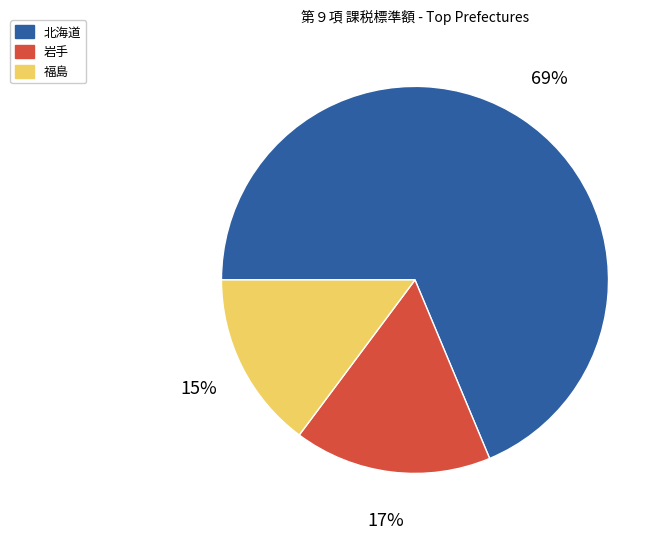

Between 岩手 and 福島, which is larger?

岩手